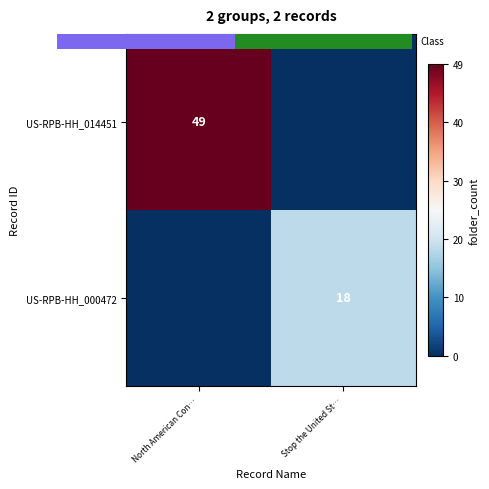

Which category has the highest value across all series?

North American Con…